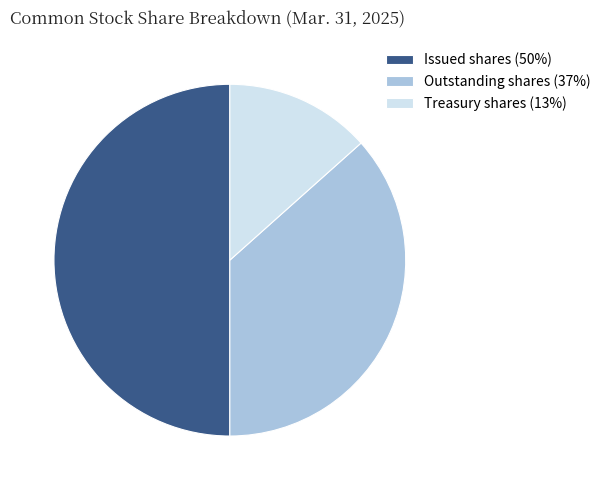

Count the number of slices in the pie.

3